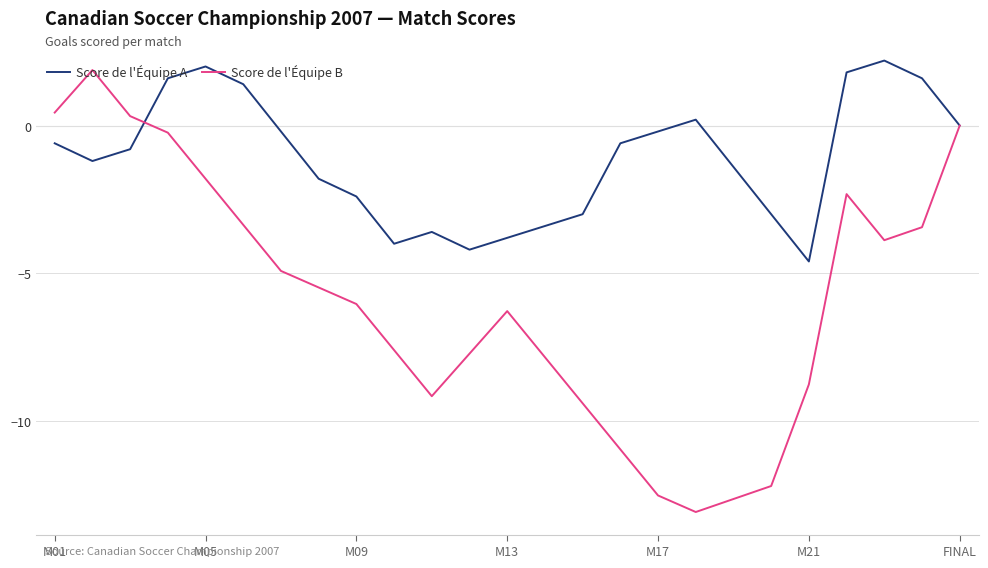

List the series in order of their overall mean, highest first.

Score de l'Équipe A, Score de l'Équipe B